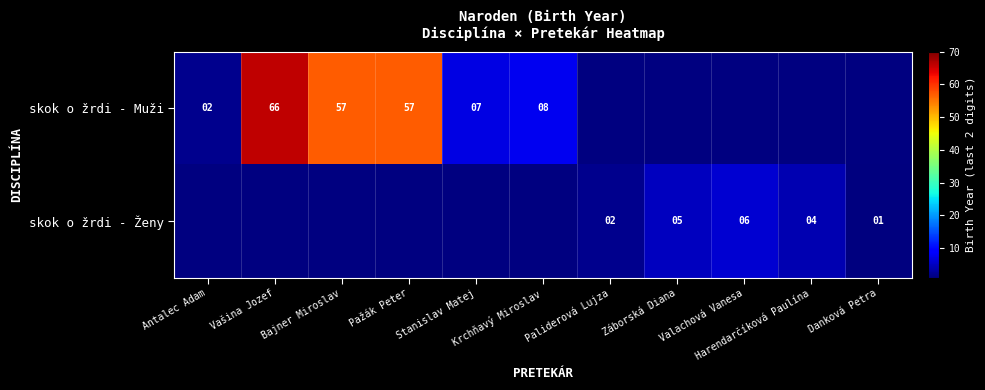

How many values in the skok o žrdi - Muži series are below 66?

5